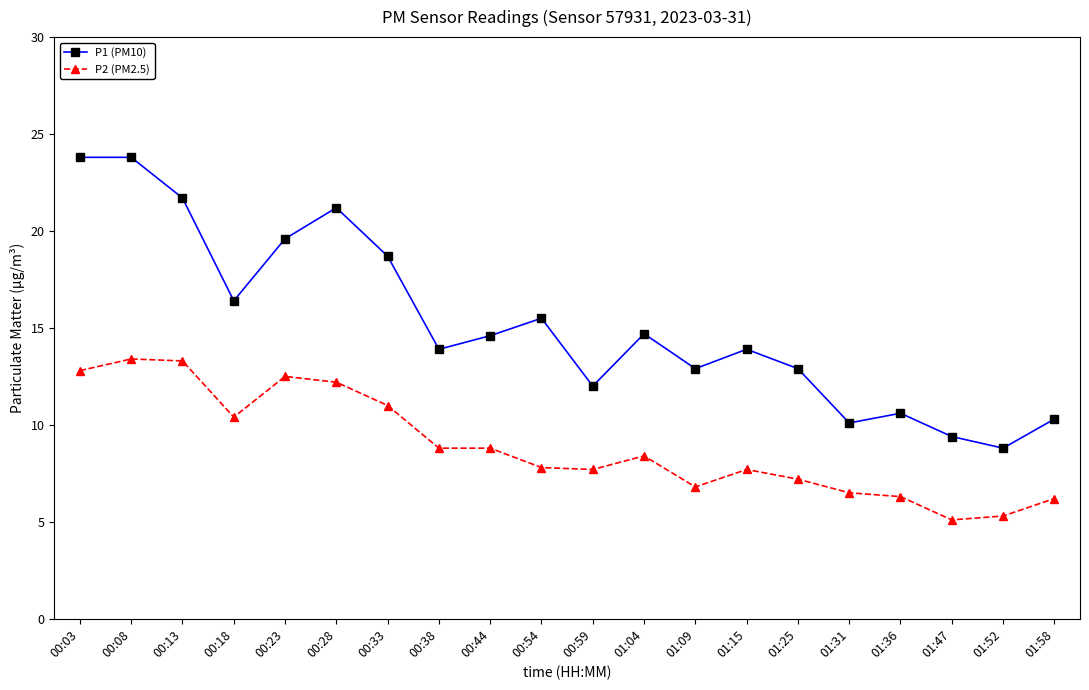

What is the total value across all series at 00:59?

19.7